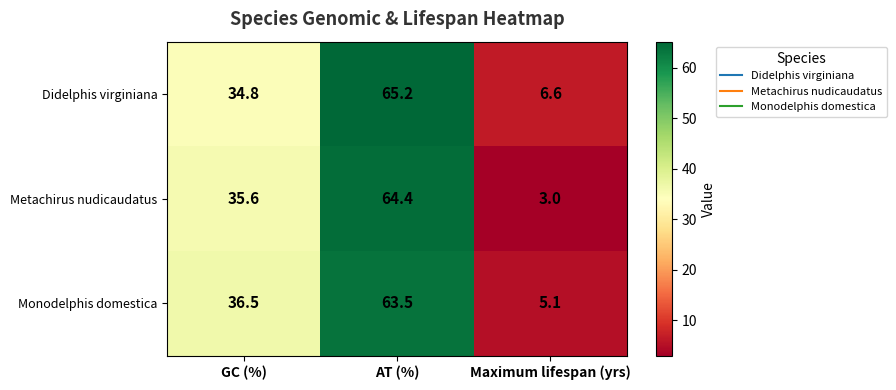

Reading right to left, list all the values displayed in this chart.

Didelphis virginiana: 6.6	65.2	34.8
Metachirus nudicaudatus: 3.0	64.4	35.6
Monodelphis domestica: 5.1	63.5	36.5